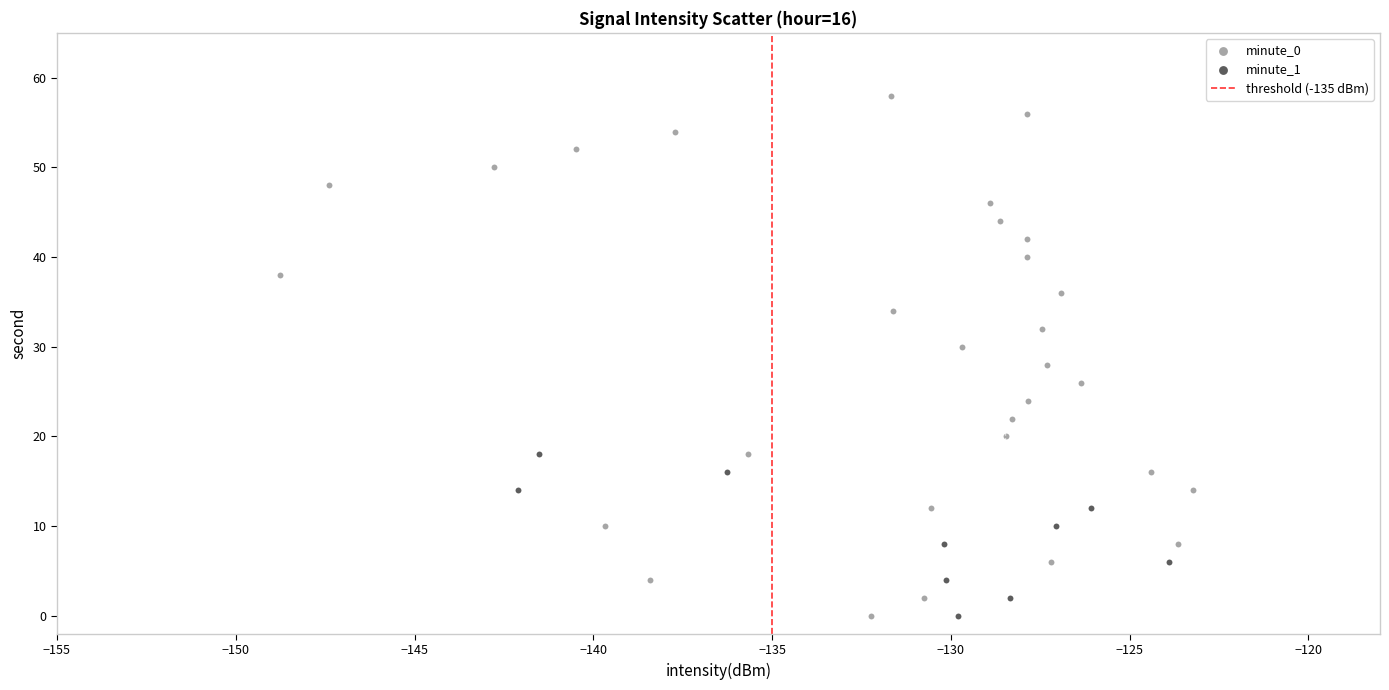

Which series has the widest spread of Y values?

minute_0